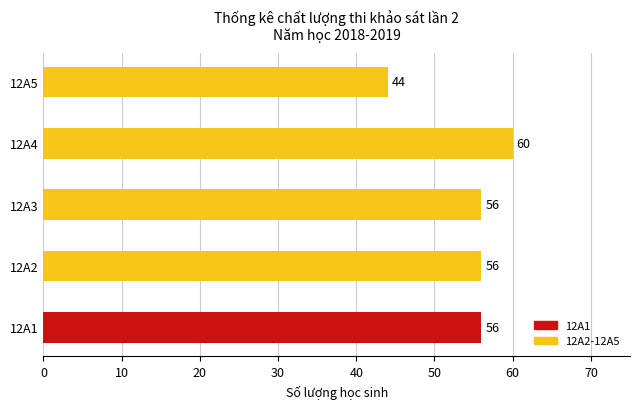

What is the sum of all values?

272